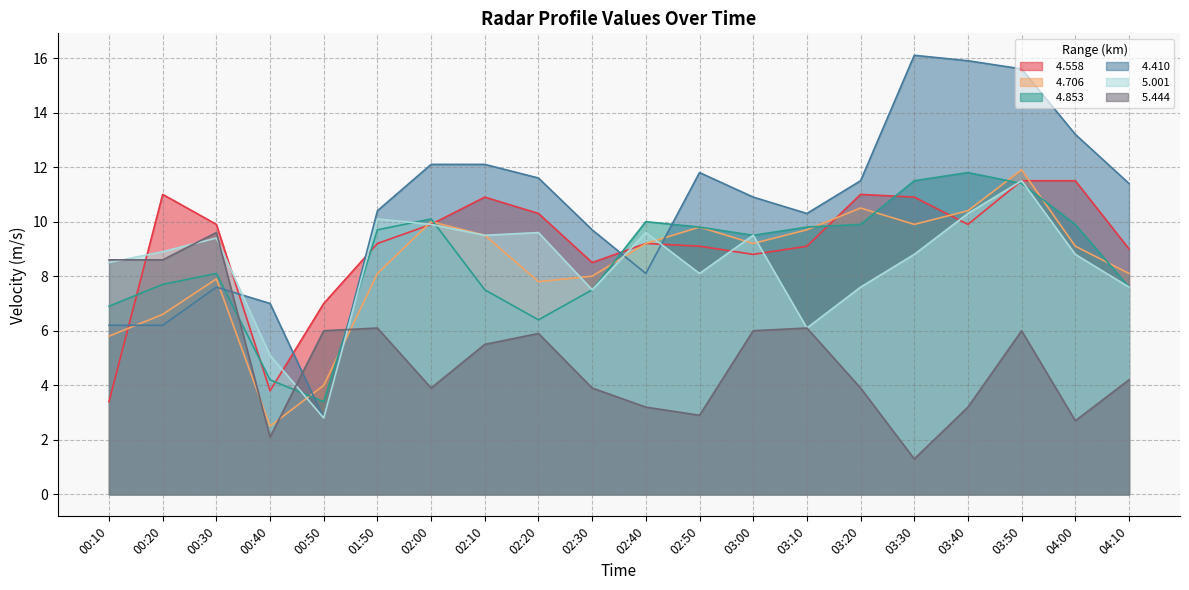

Which series has the widest spread of values?

  4.410